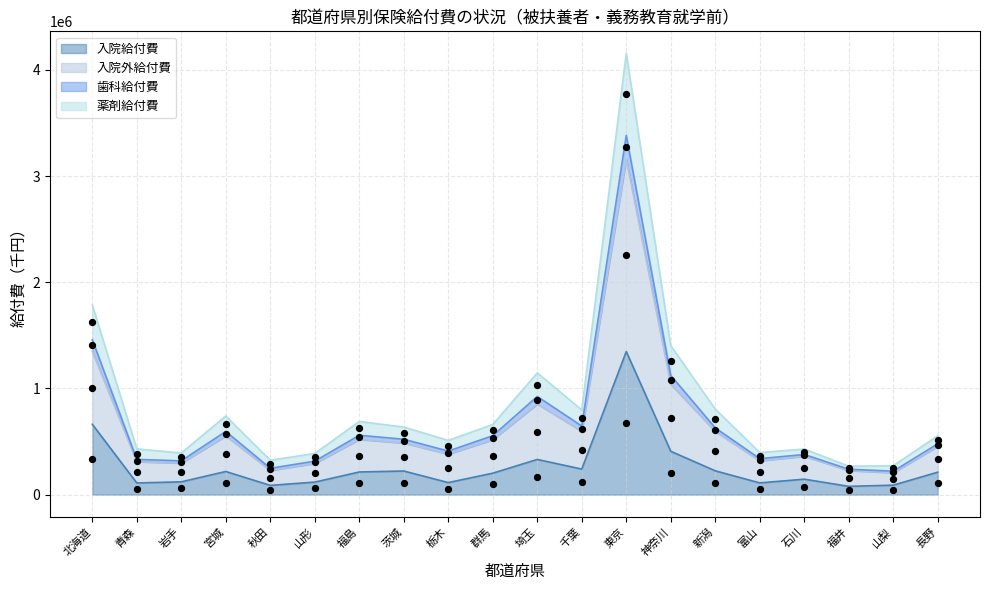

Which series has the largest Y range (max minus min)?

入院外給付費